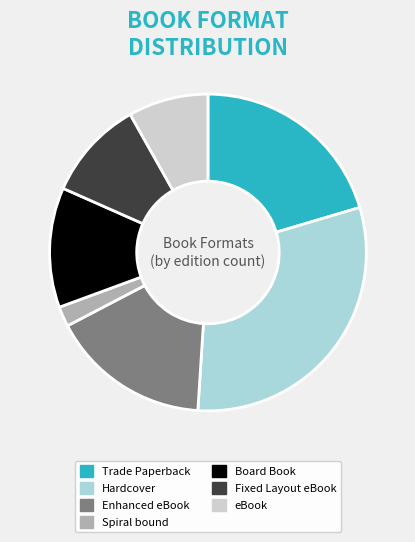

The Enhanced eBook slice represents 25% of the pie. True or false?

False